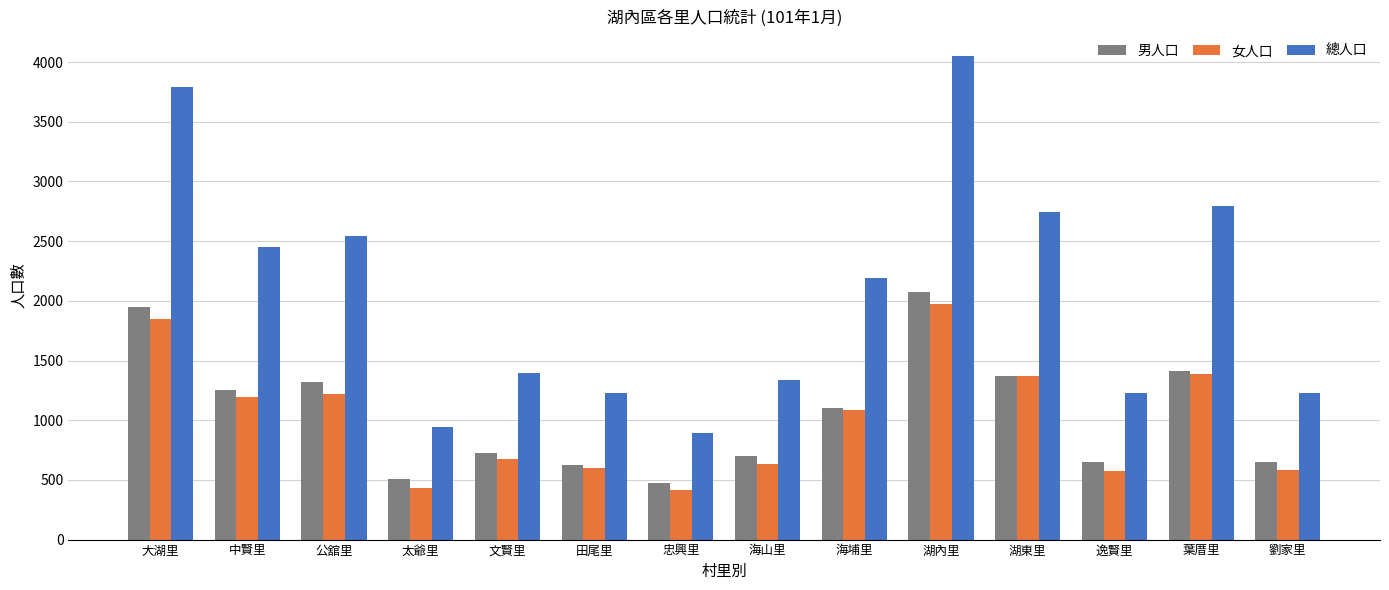

Rank the series by their maximum value, from highest to lowest.

總人口, 男人口, 女人口